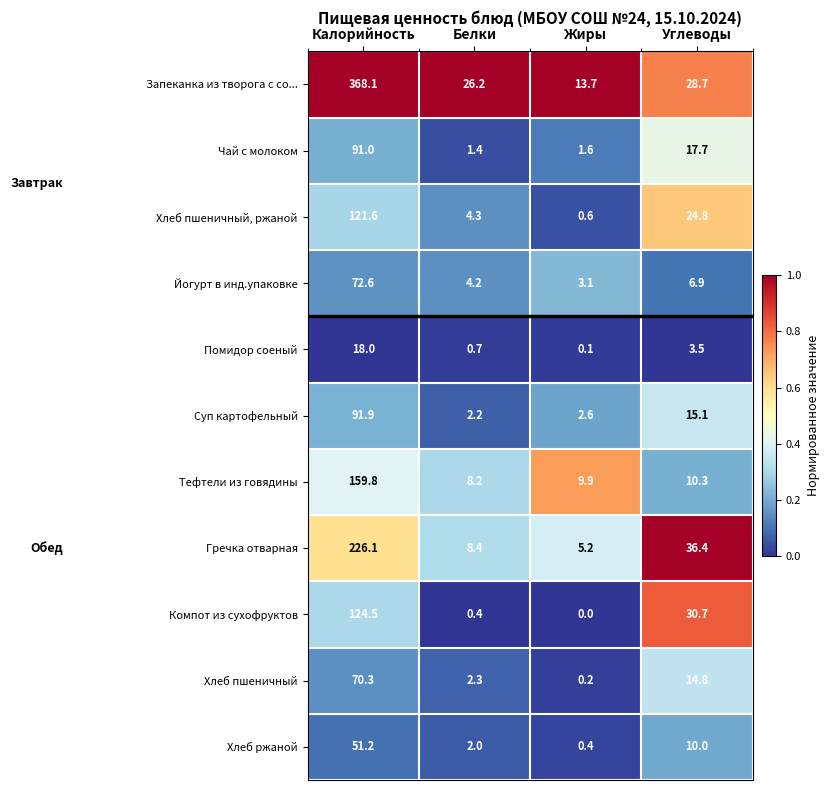

Which series has the largest total across all categories?

Запеканка из творога с со...